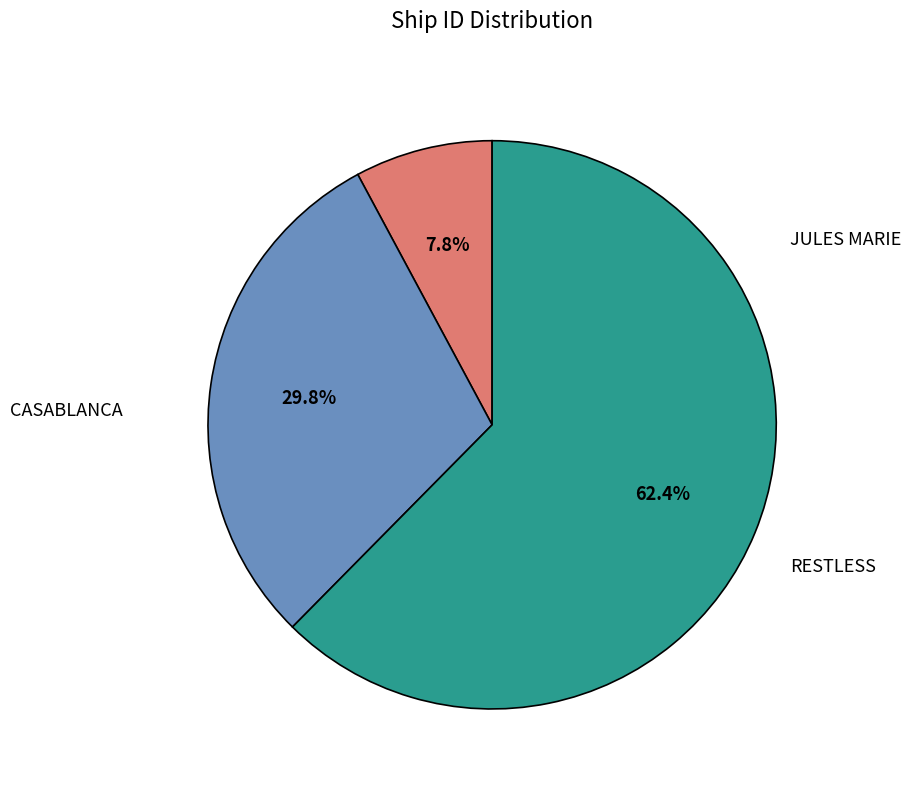

Is there a majority slice in this chart?

Yes